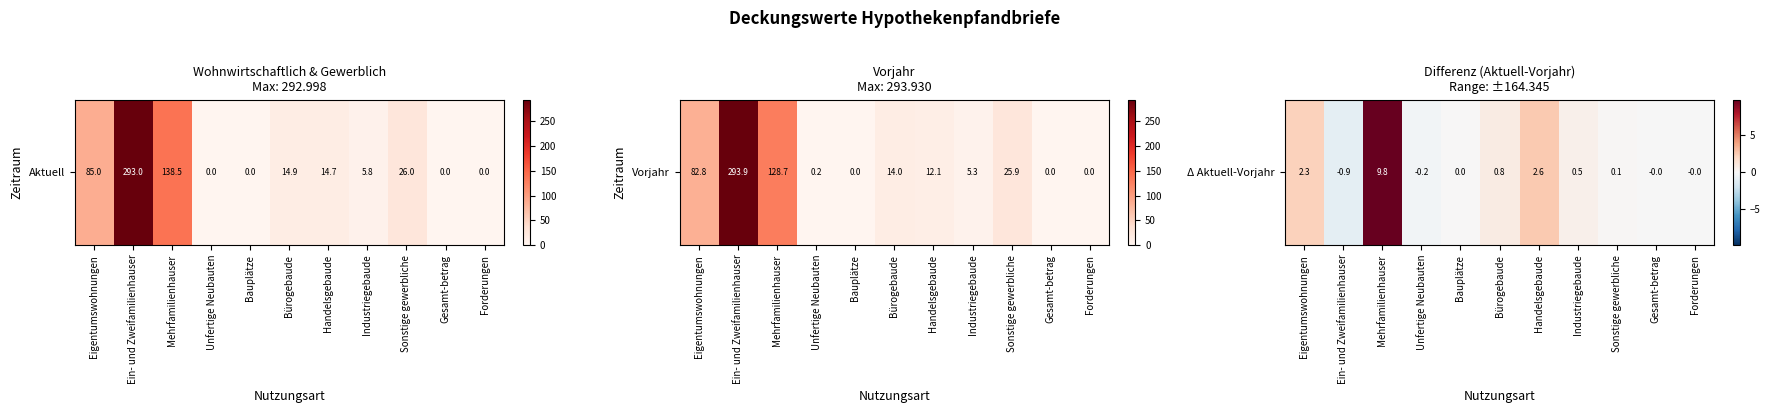

Rank the categories by value from highest to lowest.

Mehrfamilienhauser, Handelsgebaude, Eigentumswohnungen, Bürogebaude, Industriegebaude, Sonstige gewerbliche, Bauplätze, Gesamt-betrag, Forderungen, Unfertige Neubauten, Ein- und Zweifamilienhauser